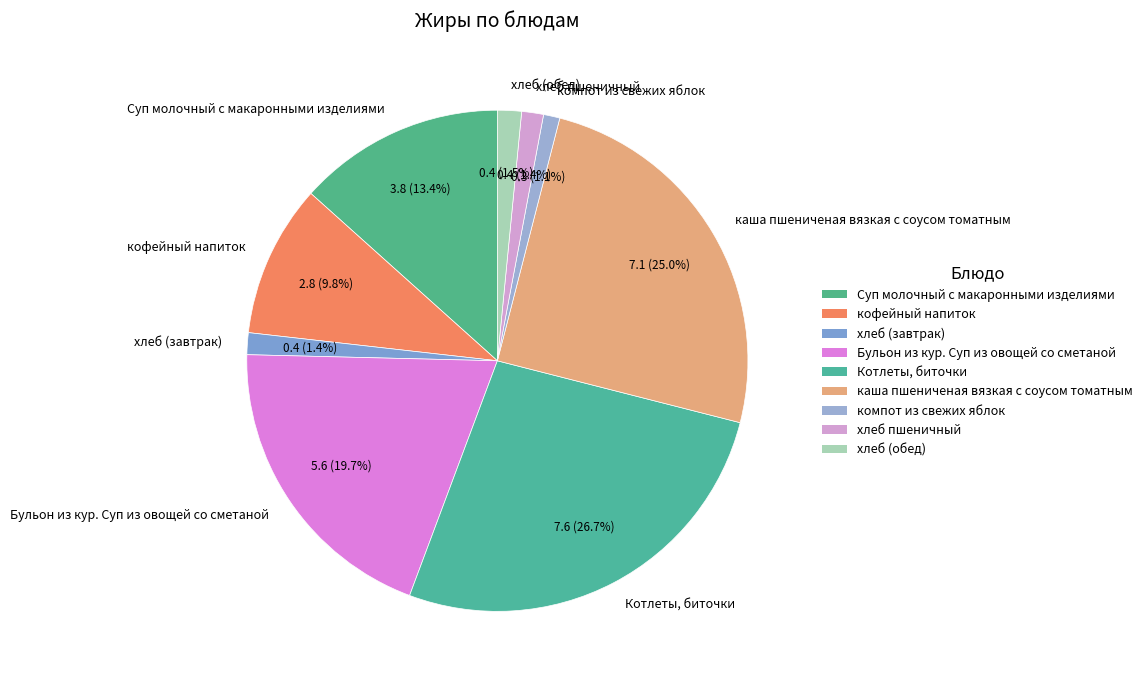

What is the ratio of the value at хлеб (завтрак) to the value at Котлеты, биточки?

0.1